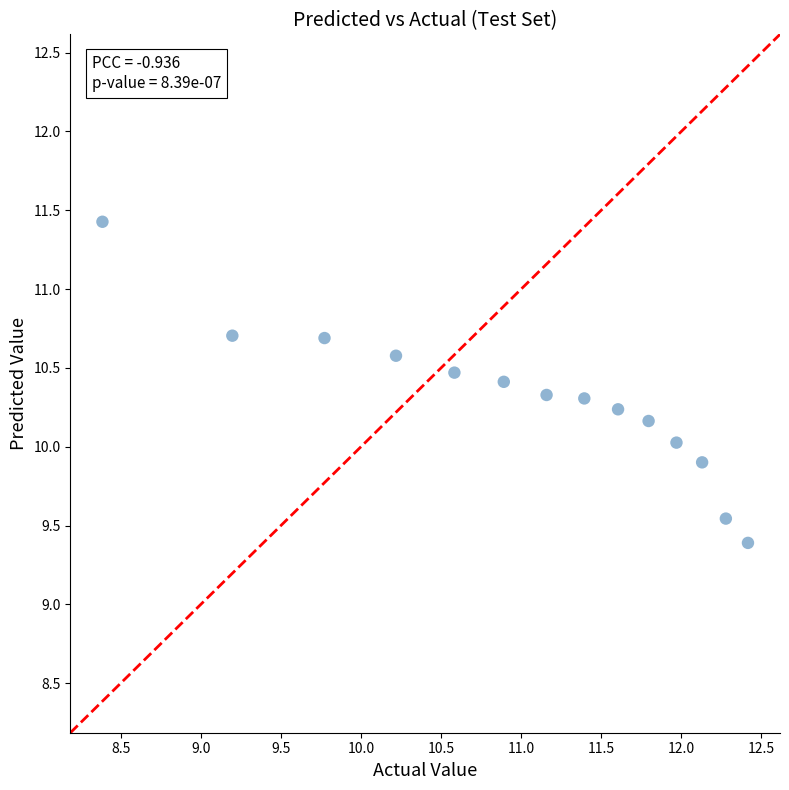

What is the range of X values (max minus min)?

4.0